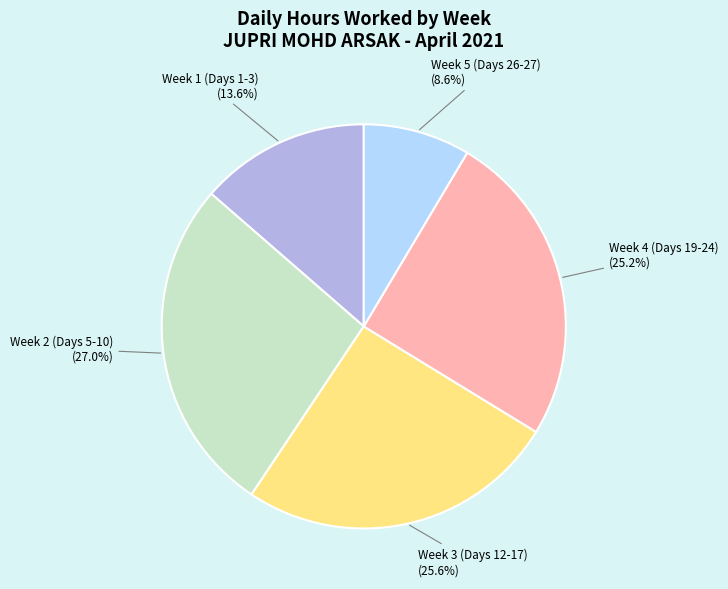

Which category has the smallest portion of the pie?

Week 5 (Days 26-27)